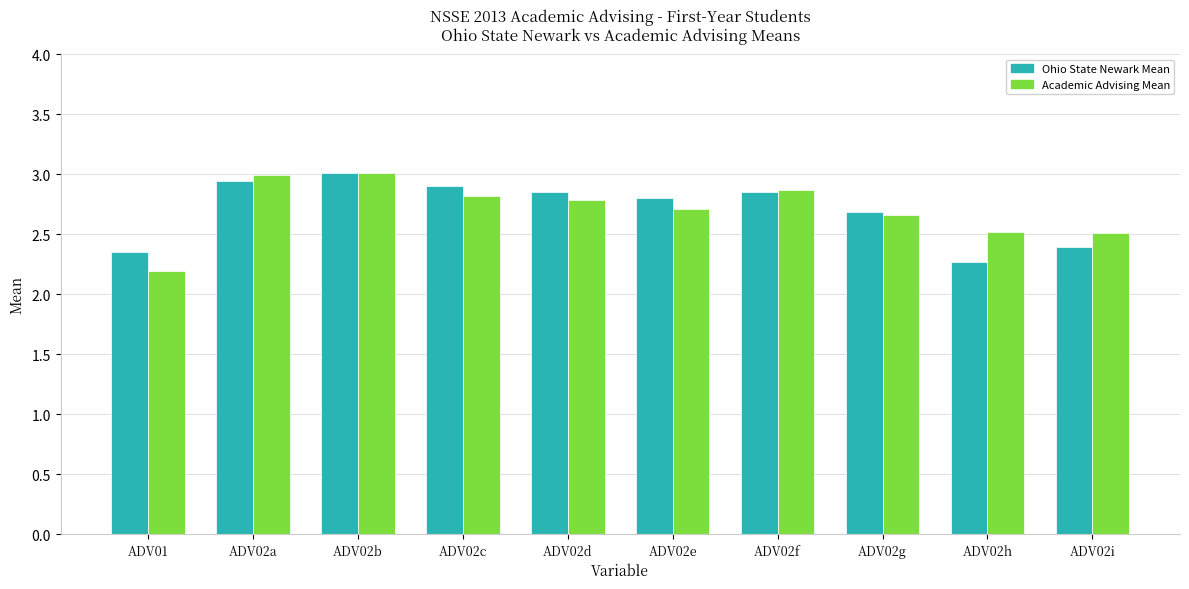

What is the difference between the second highest and minimum values in the Academic Advising Mean series?

0.8